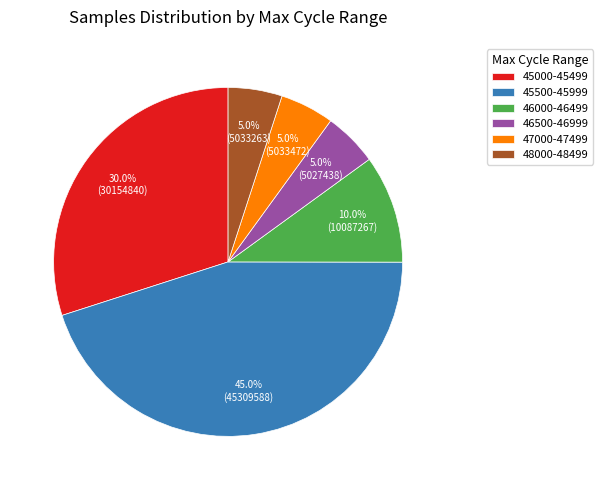

Is there a majority slice in this chart?

No